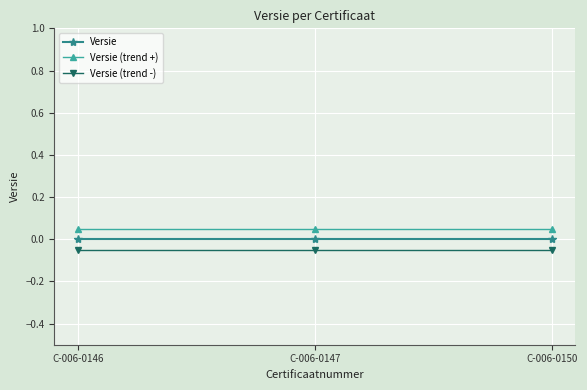

How many series are shown in this chart?

3